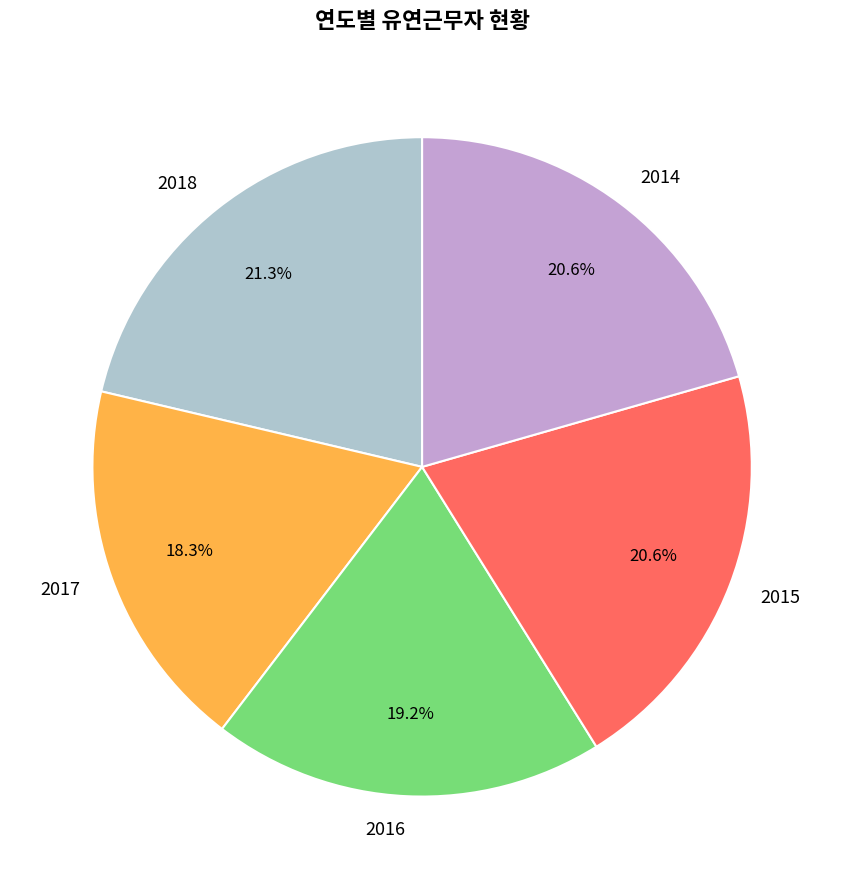

Is there a majority slice in this chart?

No